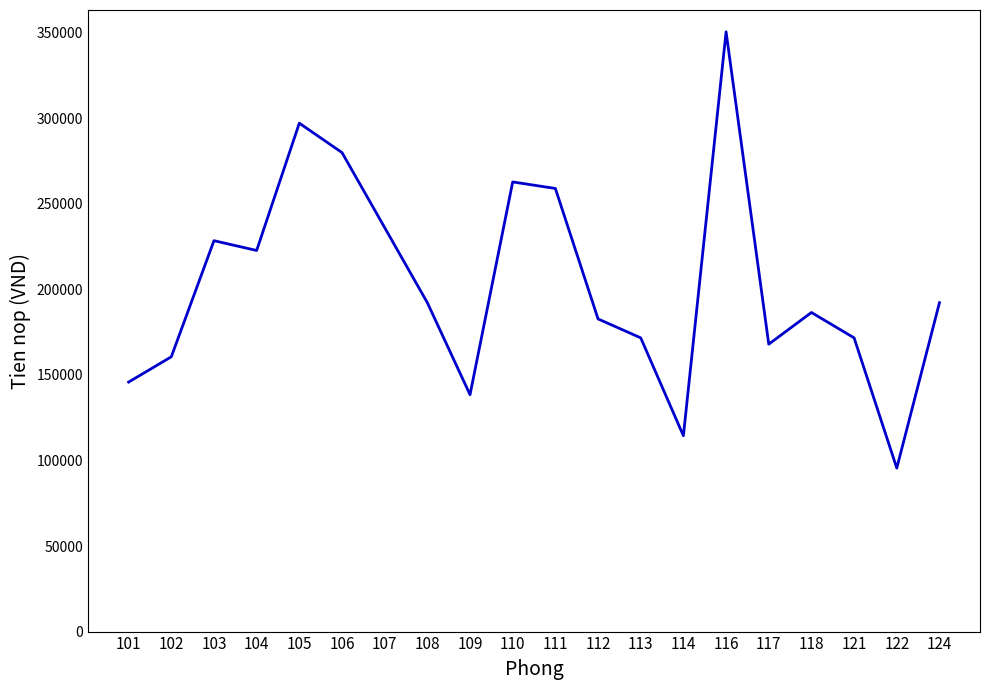

How many values are below 192210?

10